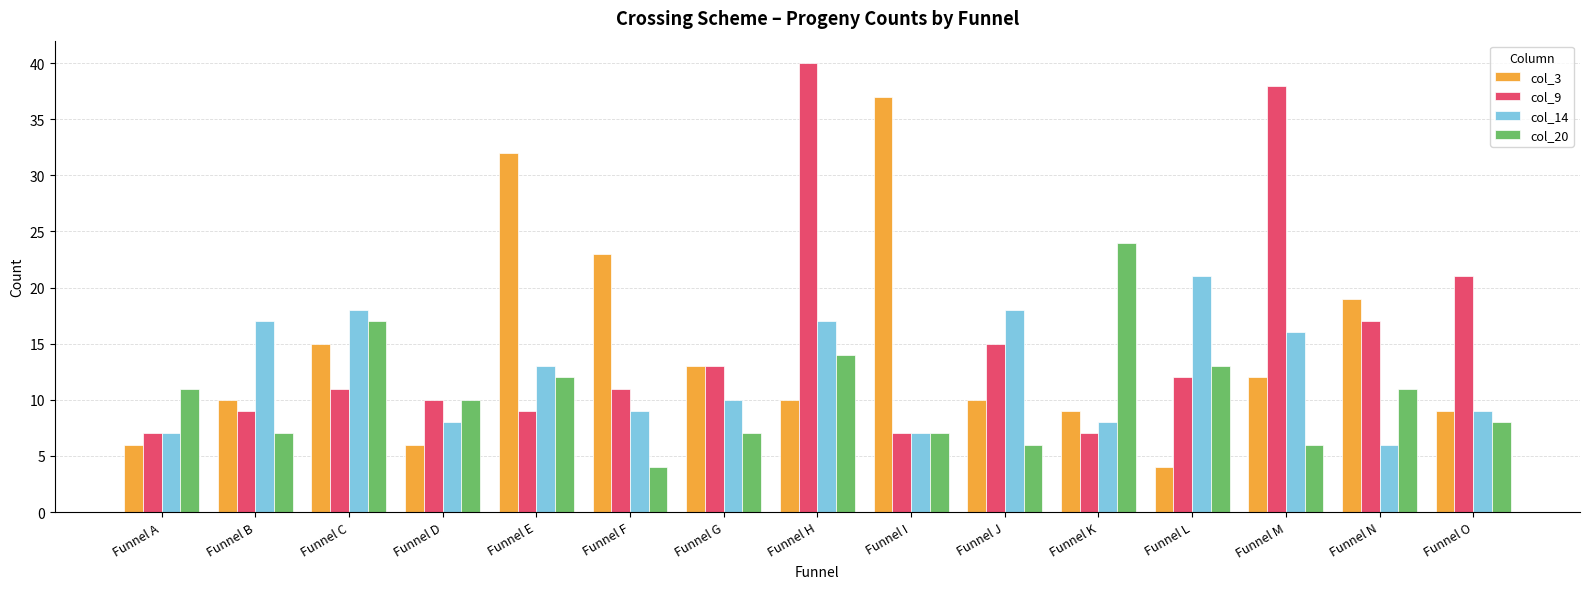

What is the difference between the col_9 values at Funnel E and Funnel F?

2